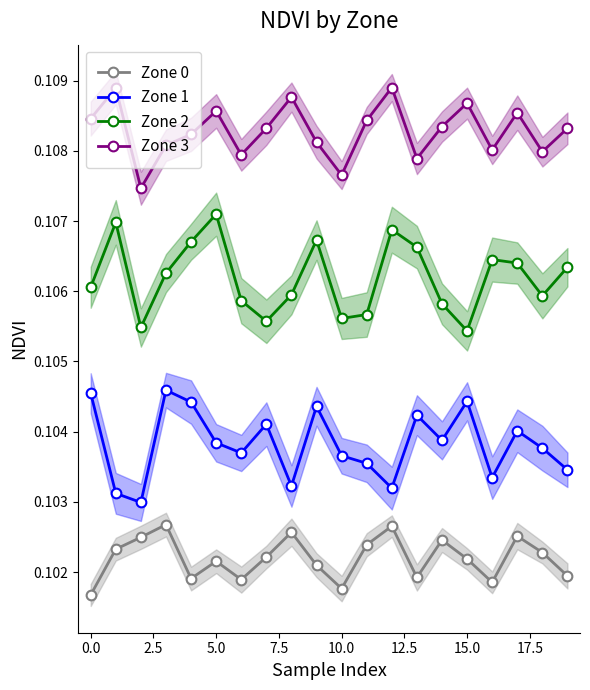

Reading left to right, list all the values displayed in this chart.

Zone 0: 0.1	0.1	0.1	0.1	0.1	0.1	0.1	0.1	0.1	0.1	0.1	0.1	0.1	0.1	0.1	0.1	0.1	0.1	0.1	0.1
Zone 1: 0.1	0.1	0.1	0.1	0.1	0.1	0.1	0.1	0.1	0.1	0.1	0.1	0.1	0.1	0.1	0.1	0.1	0.1	0.1	0.1
Zone 2: 0.1	0.1	0.1	0.1	0.1	0.1	0.1	0.1	0.1	0.1	0.1	0.1	0.1	0.1	0.1	0.1	0.1	0.1	0.1	0.1
Zone 3: 0.1	0.1	0.1	0.1	0.1	0.1	0.1	0.1	0.1	0.1	0.1	0.1	0.1	0.1	0.1	0.1	0.1	0.1	0.1	0.1